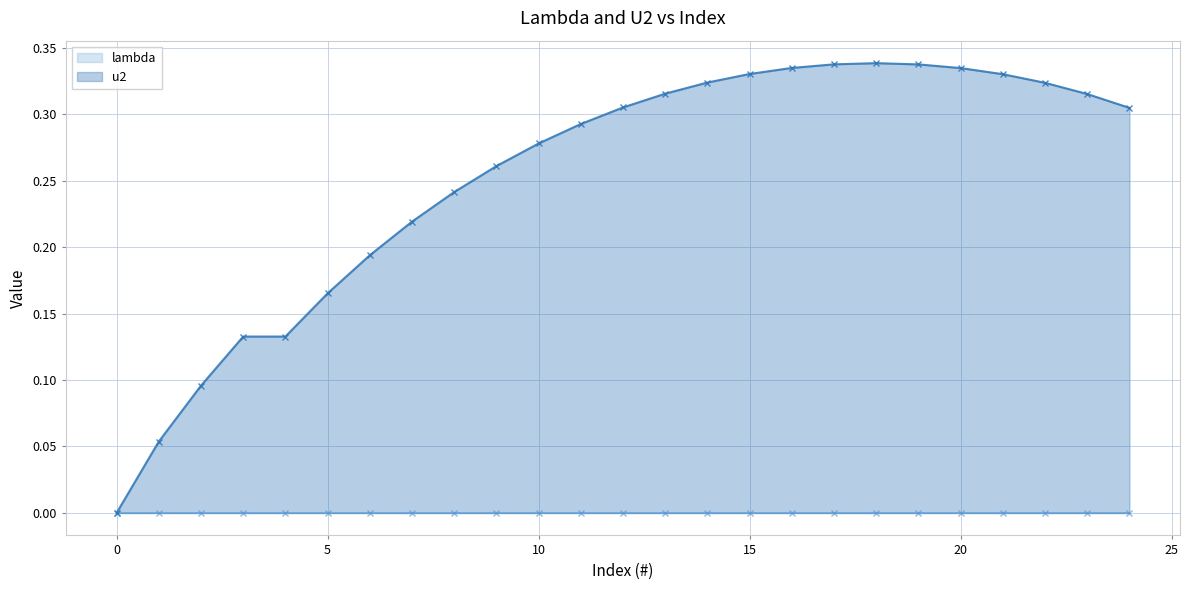

True or false: lambda has a value of 0.0 at 15.

True